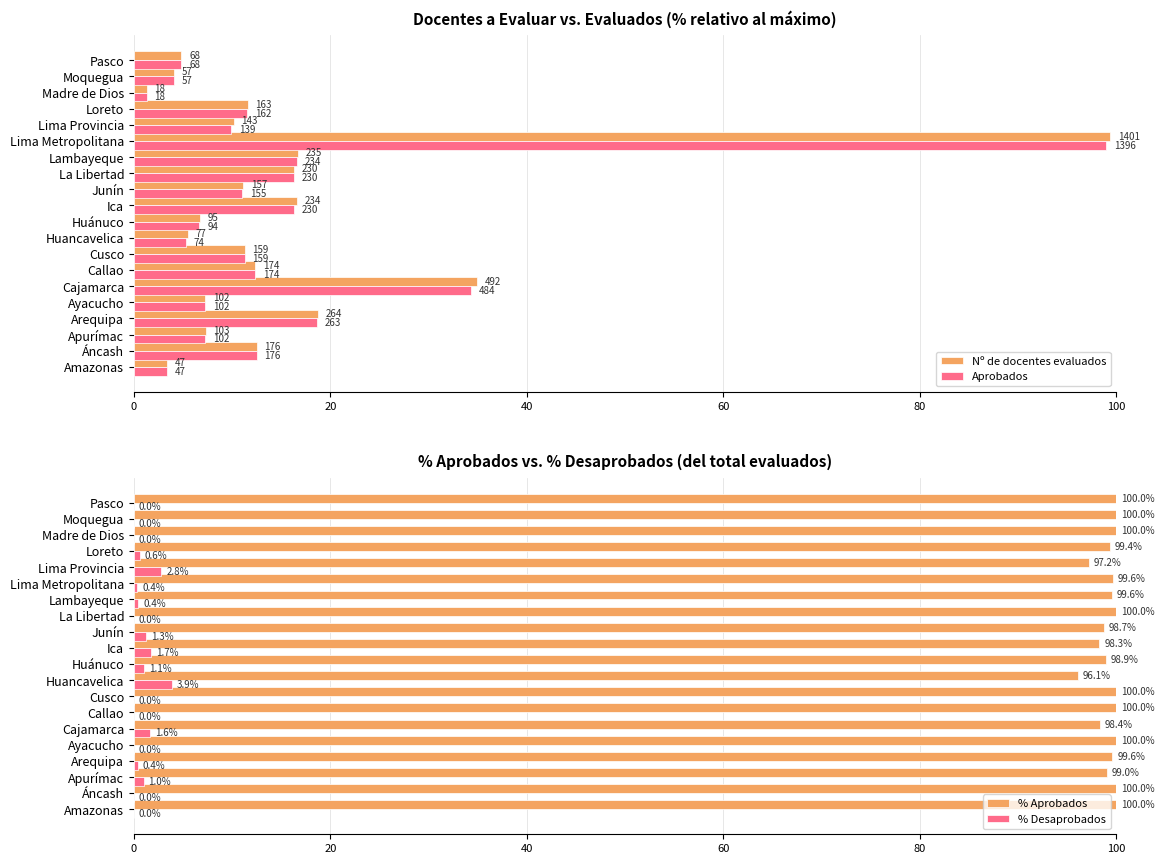

Which category has the highest value in the % Desaprobados series?

Huancavelica